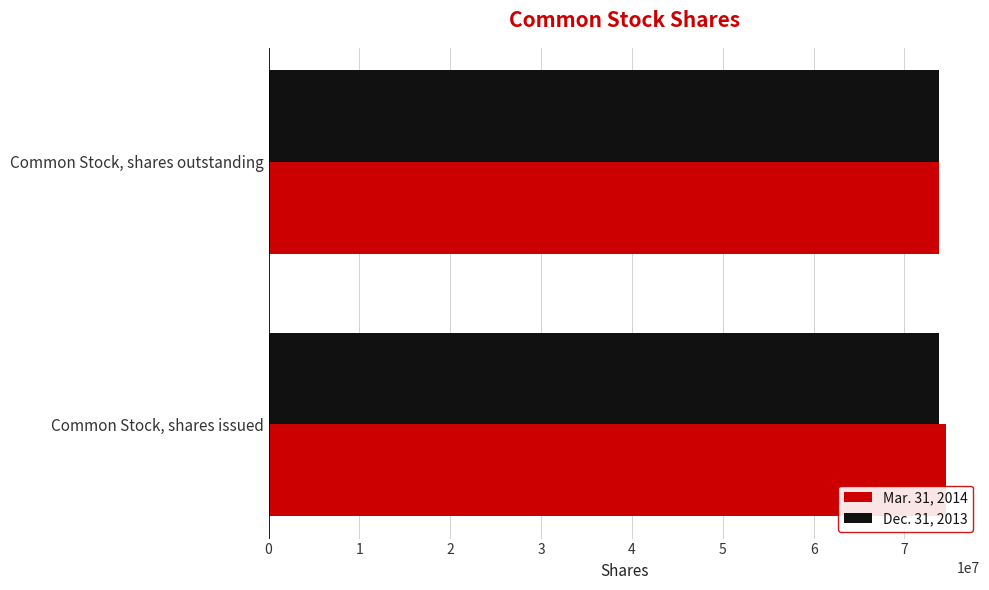

What is the total value across all series at Common Stock, shares issued?

148440784